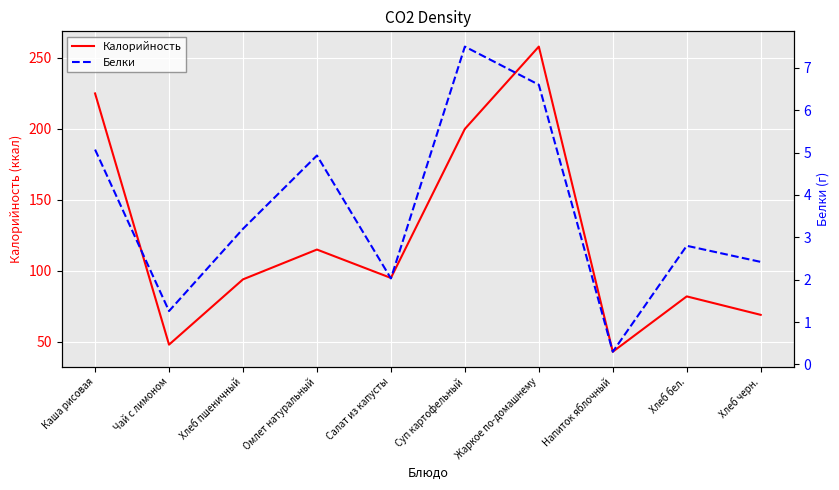

What are all the series names shown in the legend?

Калорийность, Белки